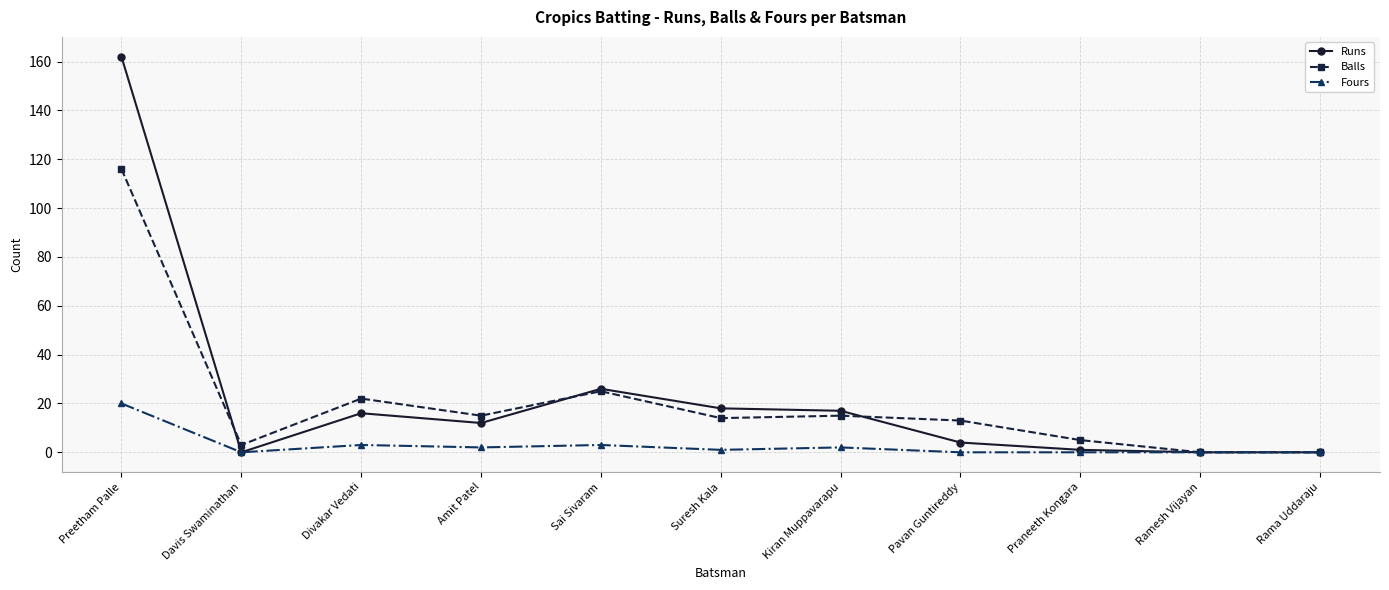

True or false: Fours has a value of -12 at Davis Swaminathan.

False